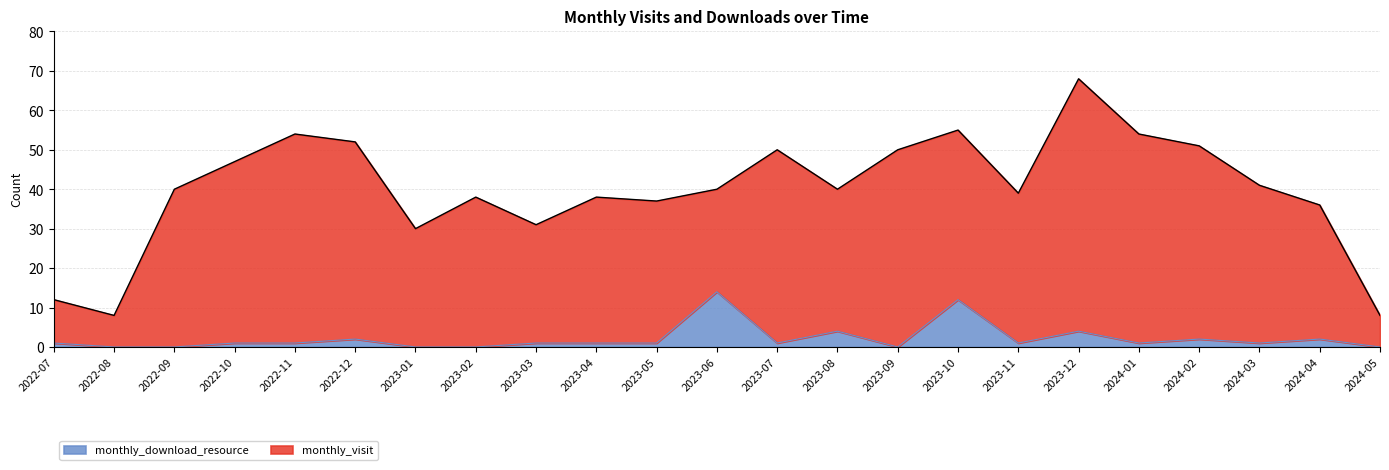

What is the ratio of the value at 2023-03 to the value at 2023-08?

0.2